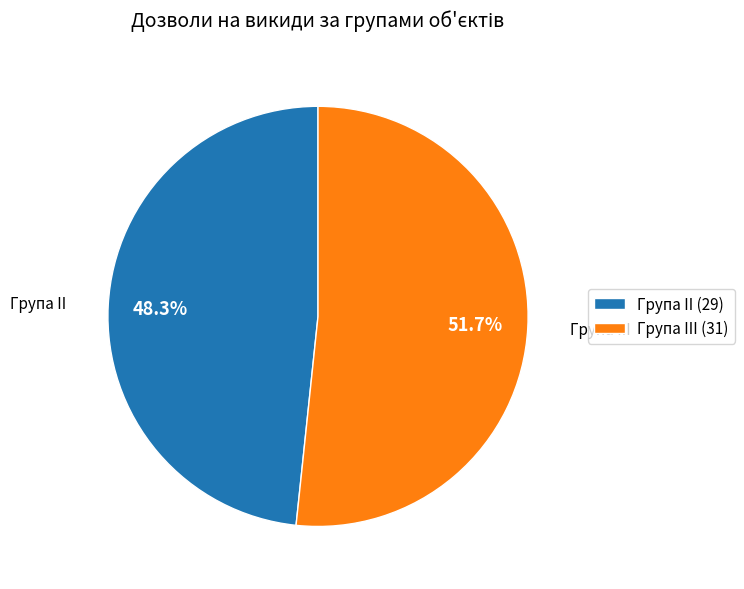

What portion of the pie excludes Група II (29)?

51.7%